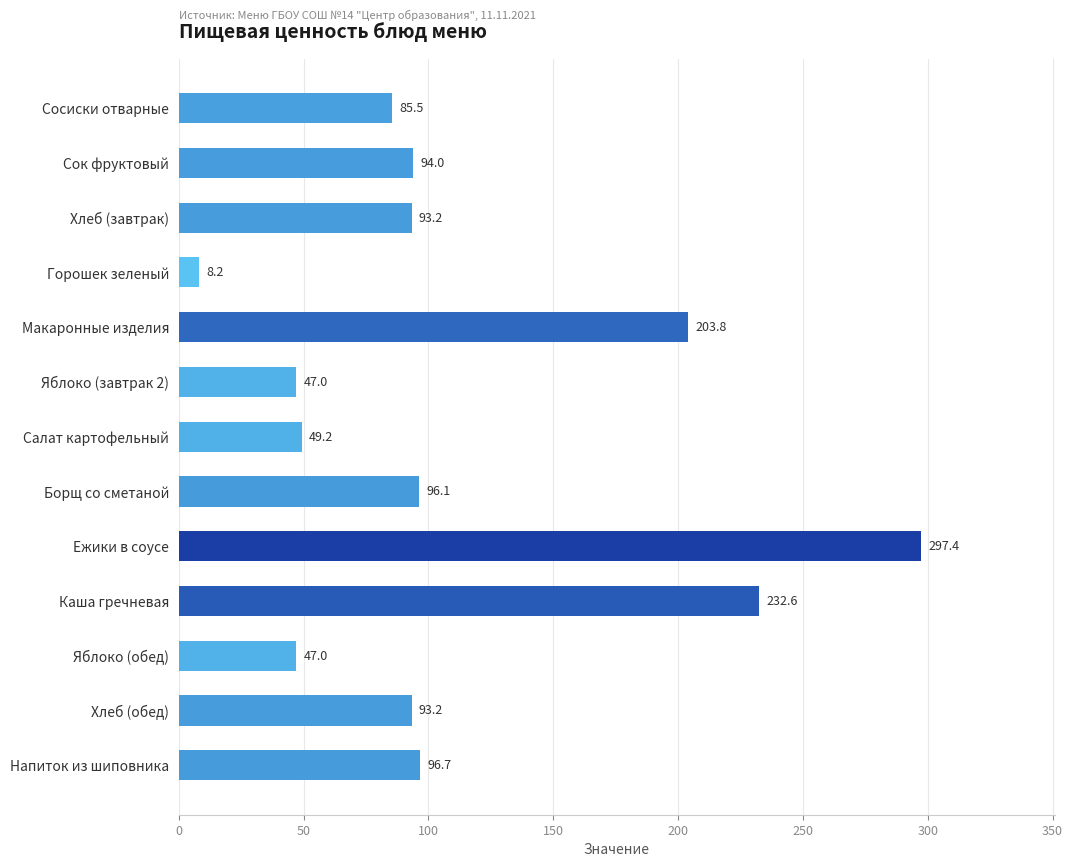

Count the number of categories in the chart.

13